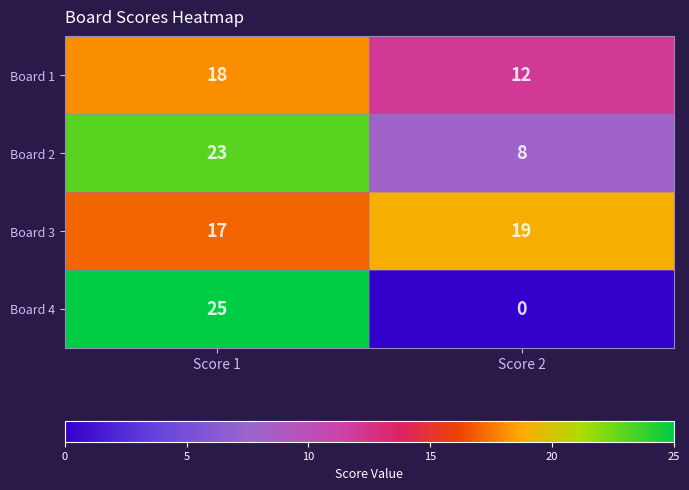

What is the average value of the Board 1 series?

15